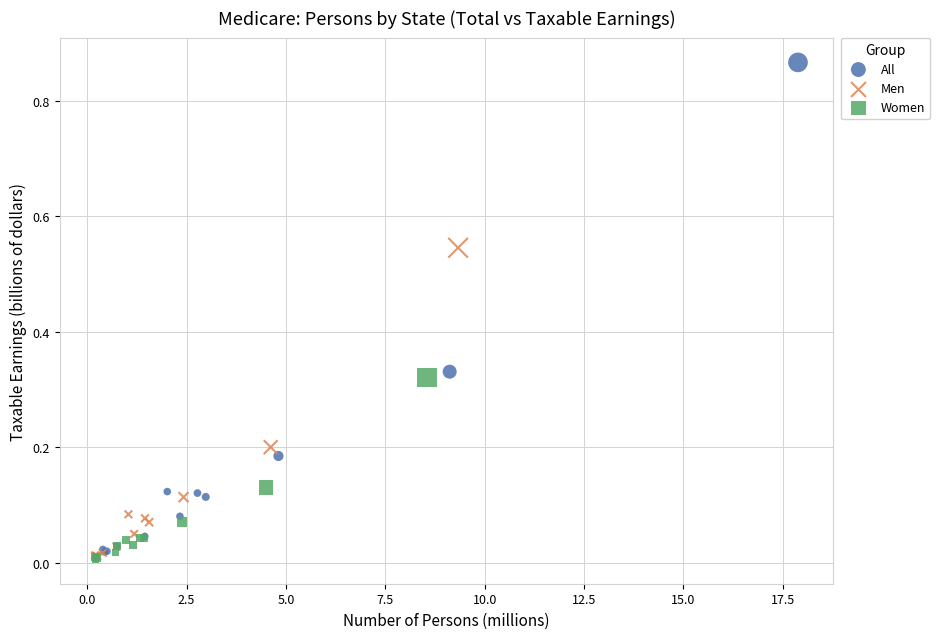

Which series has the widest spread of Y values?

All